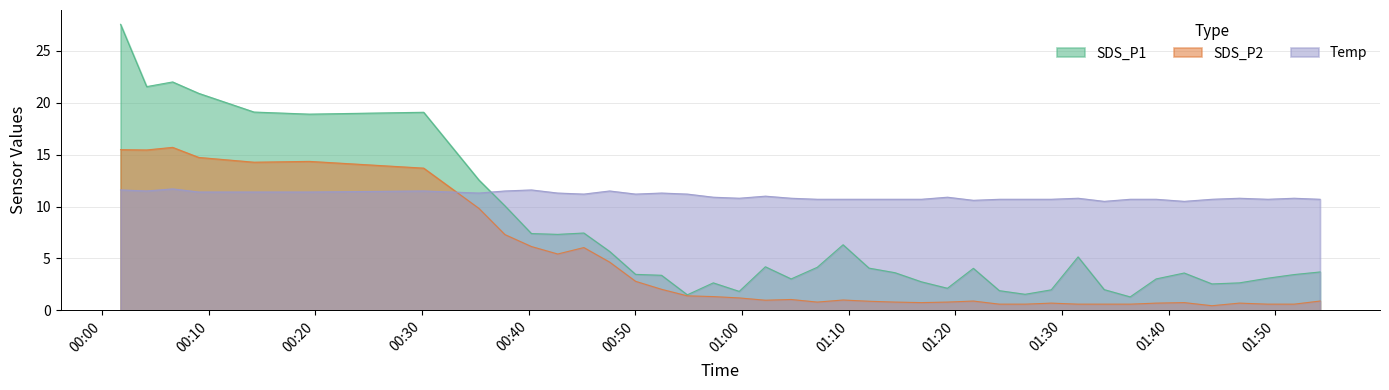

Where is SDS_P1 nearest to the value 14?

2022/11/04 00:35:20